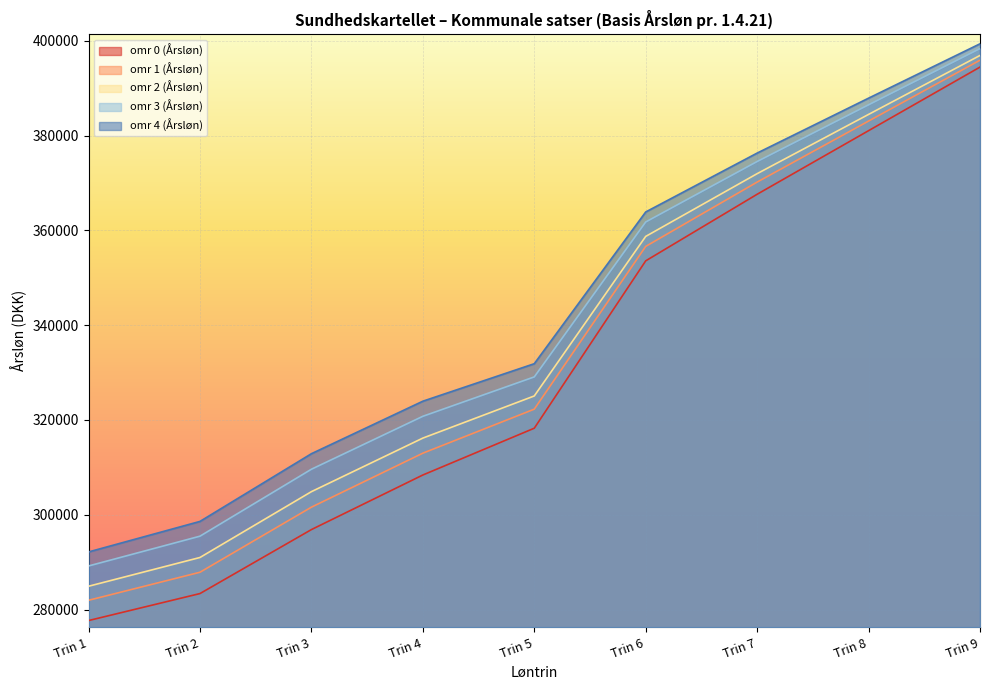

Which series has the largest total across all categories?

omr 4 (Årsløn)